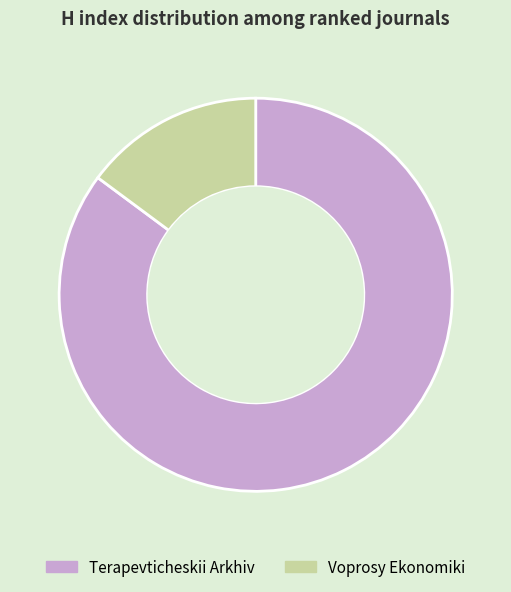

Do Terapevticheskii Arkhiv and Voprosy Ekonomiki together represent more than half of the pie?

Yes